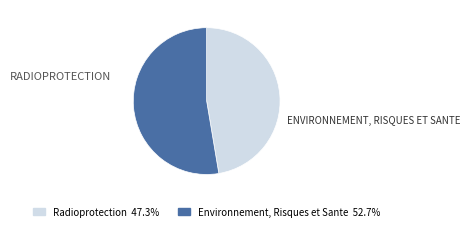

Count the number of slices in the pie.

2